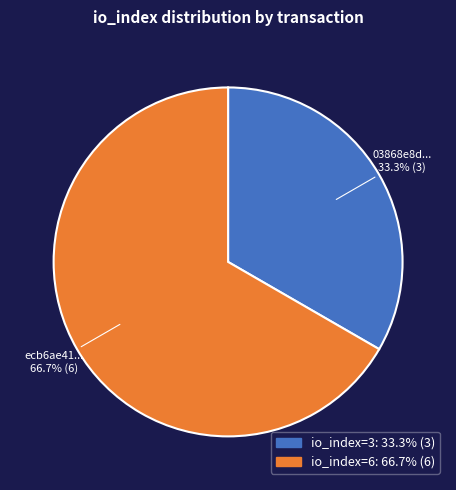

Is it true that io_index=6 is 81% of the pie?

False